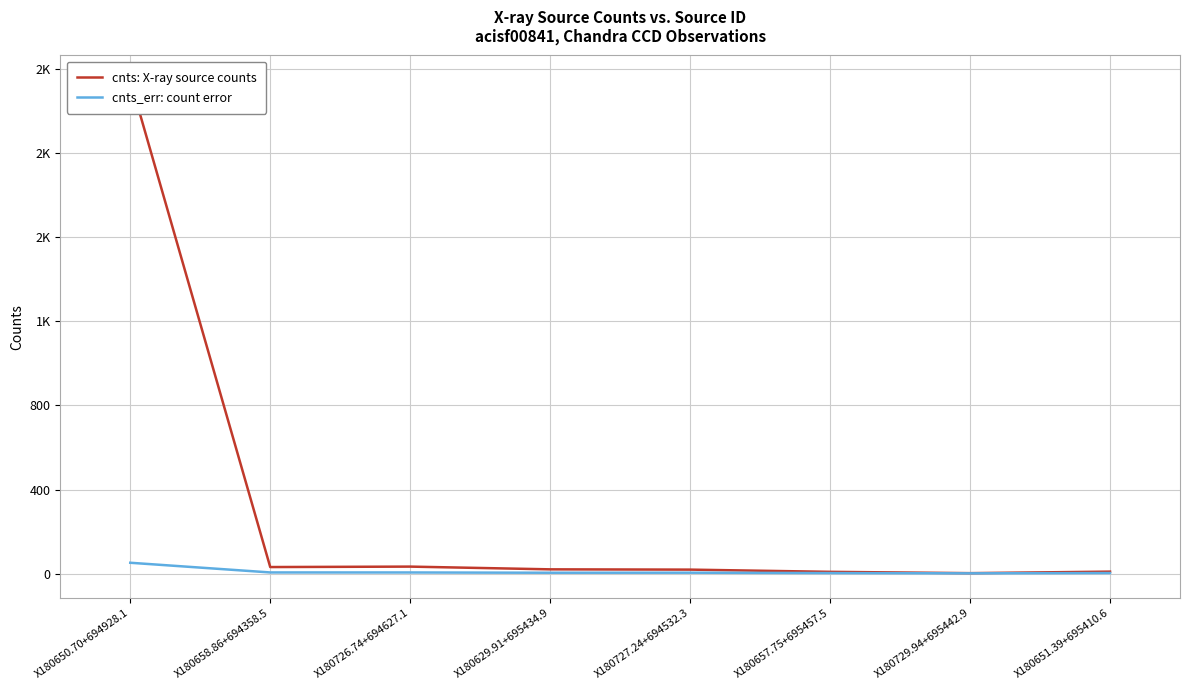

What is the sum of all cnts: X-ray source counts values?

2473.9